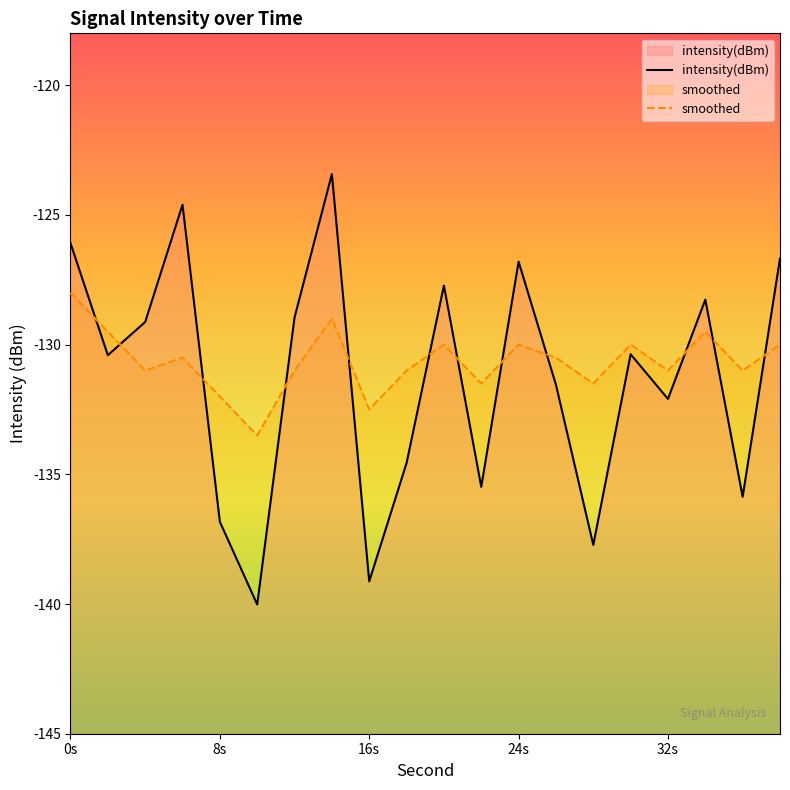

At 24s, list the series in order from smallest to largest.

smoothed, intensity(dBm)